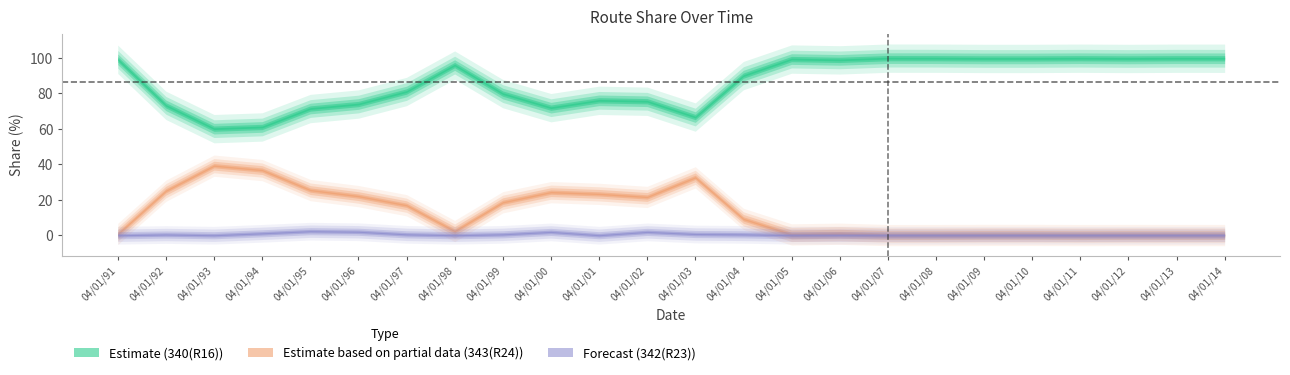

Is the value of 340(R16) at 04/01/13 greater than the value of 343(R24) at 04/01/04?

Yes